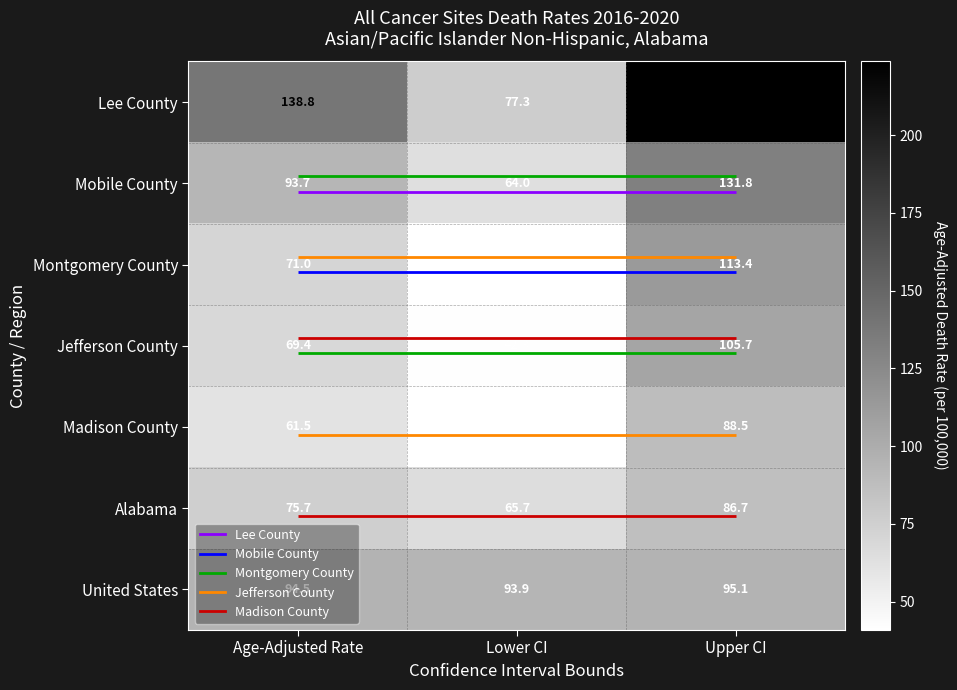

Is it true that Madison County equals 72.9 at Lower CI?

False